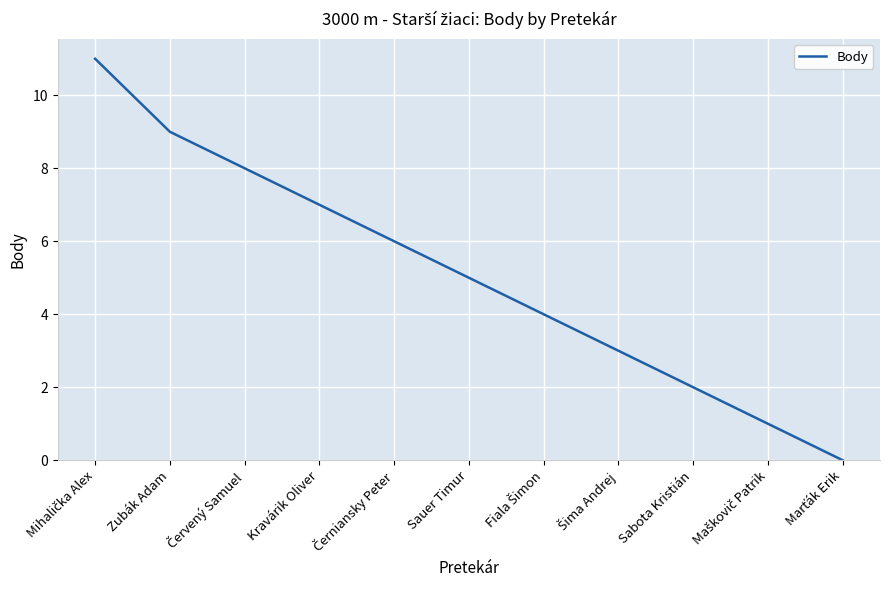

How many values are below 5?

5